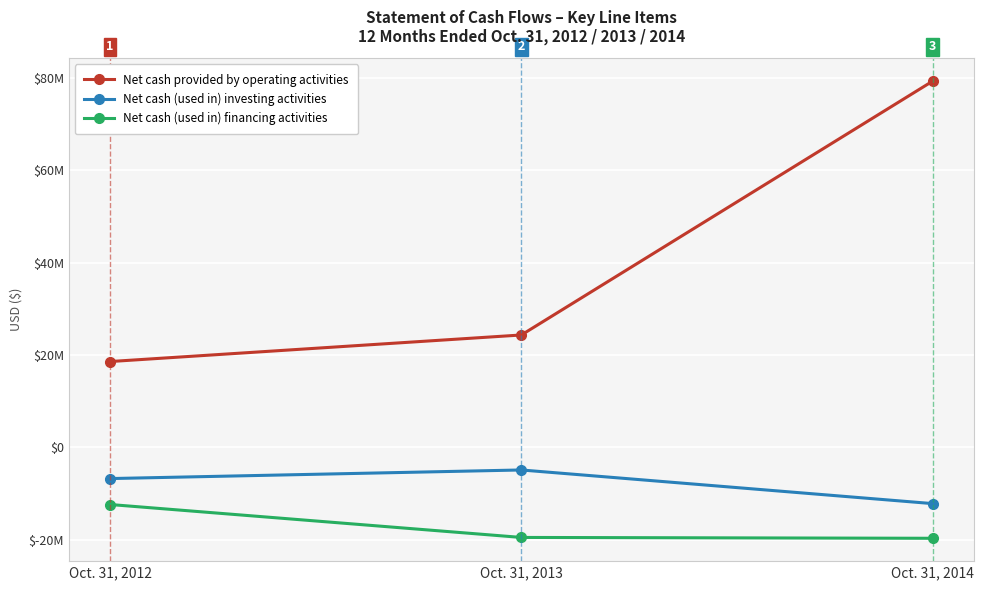

Rank the series by their maximum value, from highest to lowest.

Net cash provided by operating activities, Net cash (used in) investing activities, Net cash (used in) financing activities